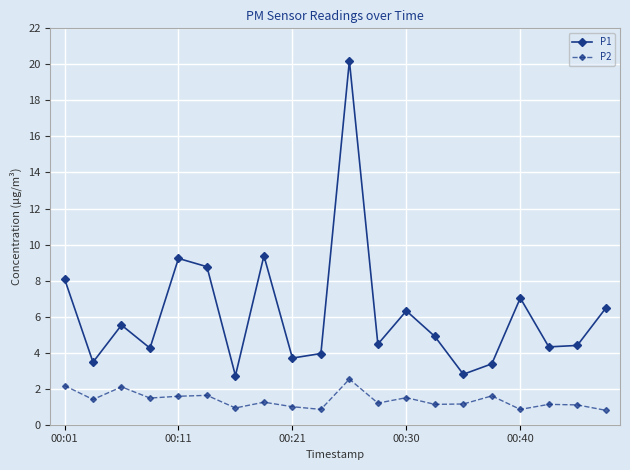

Which series has the largest range (max minus min)?

P1